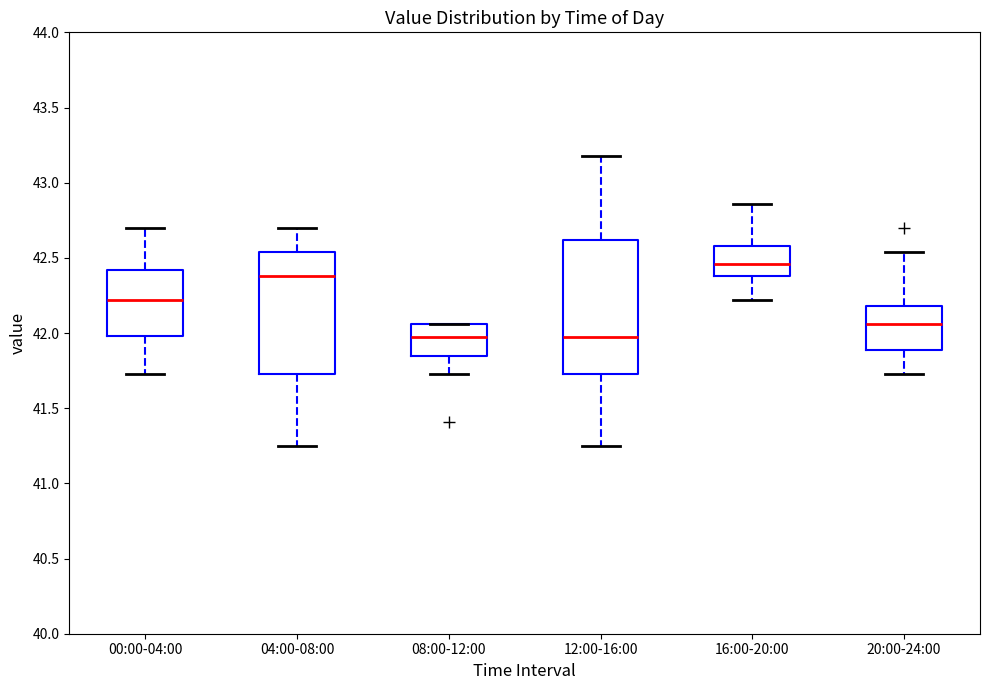

Reading left to right, transcribe this box plot: for each box, give where its median line is, the range the box spans, and where its two whiskers end, as read against the y-axis. The values are not printed on the chart, so give them approximately, as read against the axis.

00:00-04:00: median 42.20, box 42.00 to 42.40, whiskers 41.75 to 42.70
04:00-08:00: median 42.40, box 41.75 to 42.55, whiskers 41.25 to 42.70
08:00-12:00: median 42.00, box 41.85 to 42.05, whiskers 41.75 to 42.05
12:00-16:00: median 42.00, box 41.75 to 42.60, whiskers 41.25 to 43.20
16:00-20:00: median 42.45, box 42.40 to 42.60, whiskers 42.20 to 42.85
20:00-24:00: median 42.05, box 41.90 to 42.20, whiskers 41.75 to 42.55